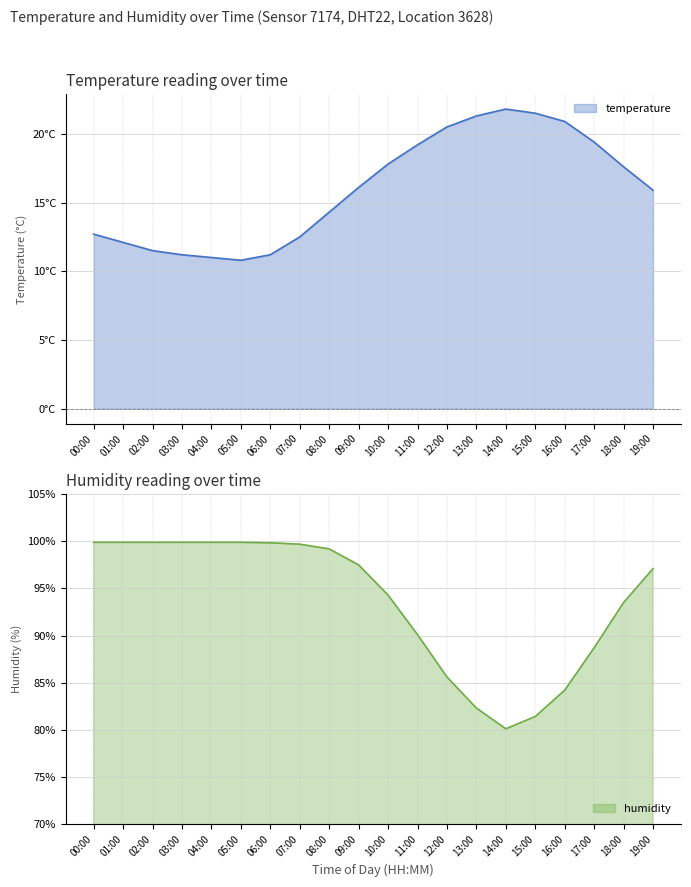

How many data points in temperature are less than 16?

10